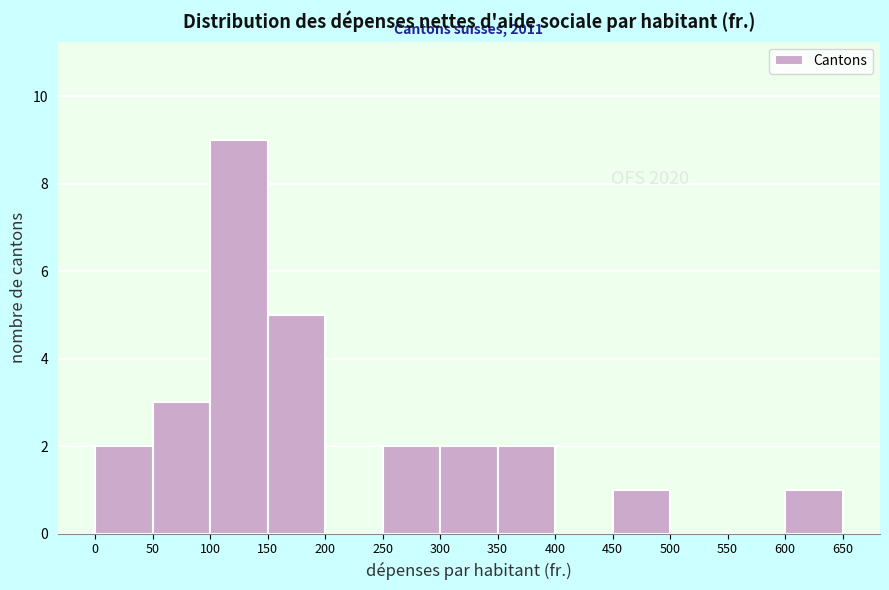

Over which range of the x-axis is the bar tallest?

100 to 150